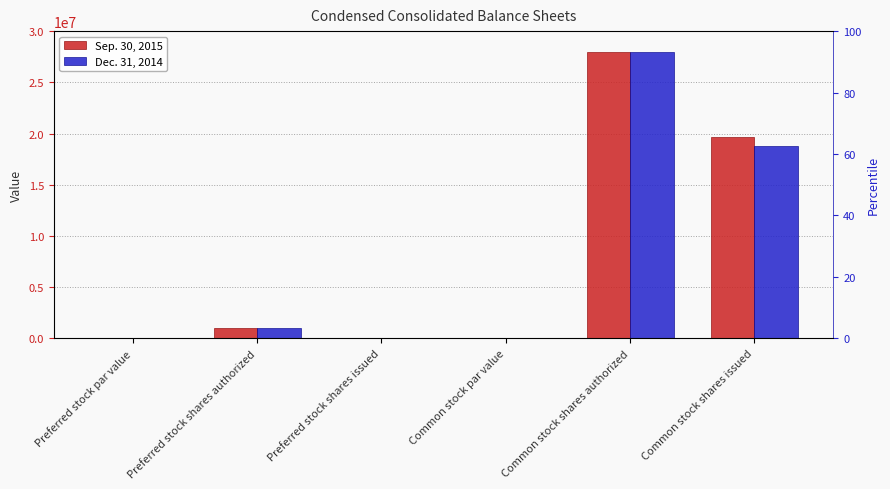

Which series has the widest spread of values?

Sep. 30, 2015